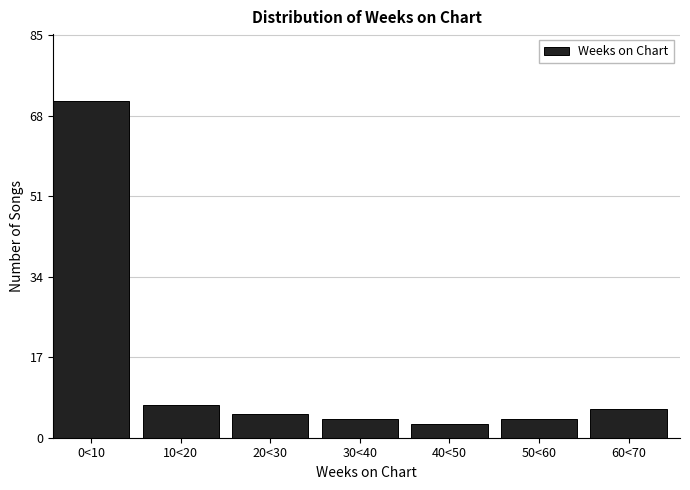

Reading left to right, what are all the values shown in this chart?

71	7	5	4	3	4	6